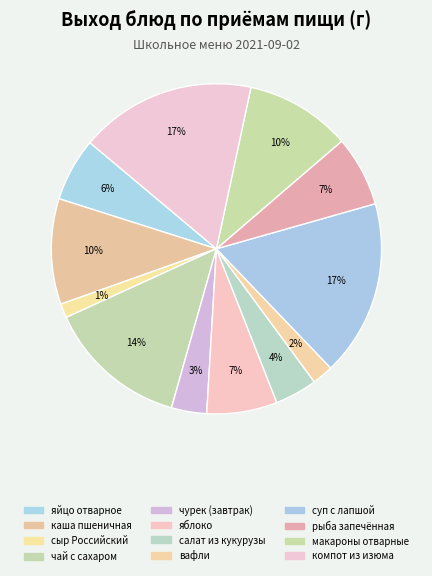

What portion of the pie excludes компот из изюма?

82.8%